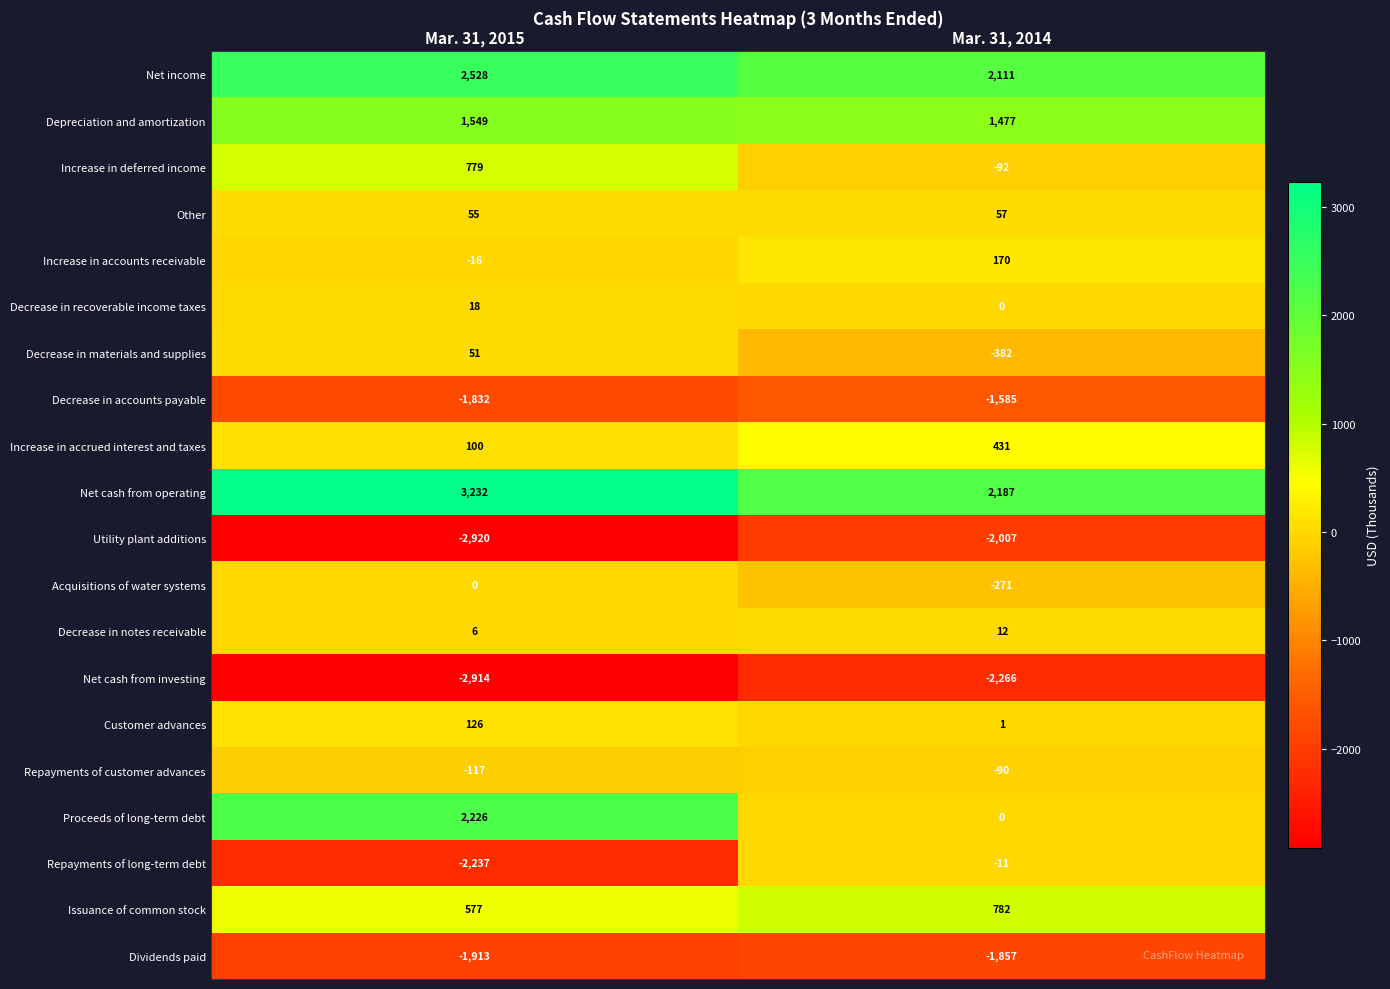

What is the difference between the highest and lowest values at Mar. 31, 2014?

4453